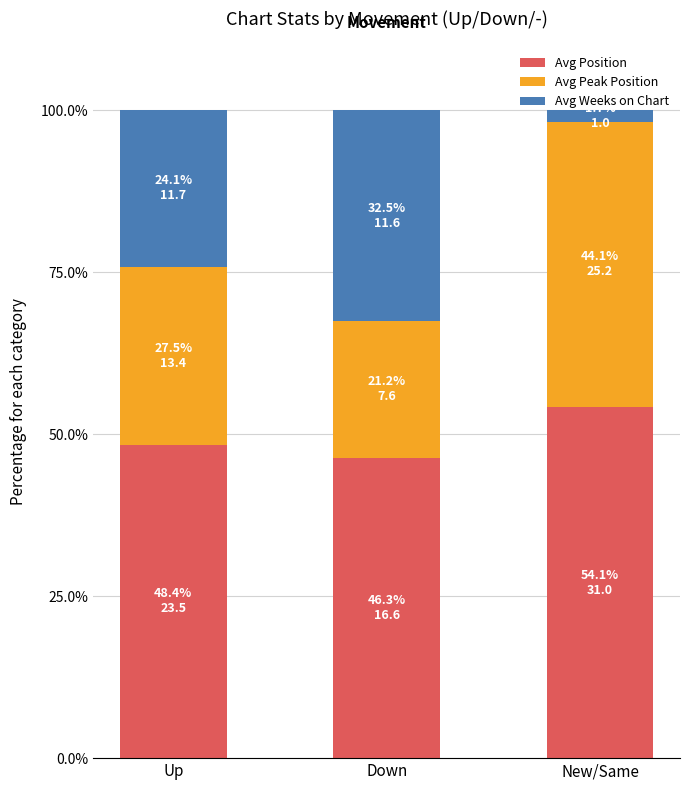

Is it true that Avg Position equals 27.3 at Down?

False